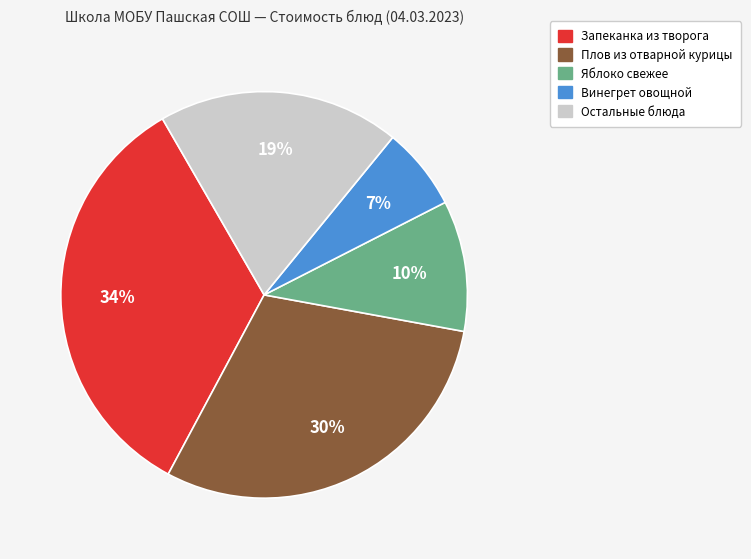

Does any single category account for the majority?

No